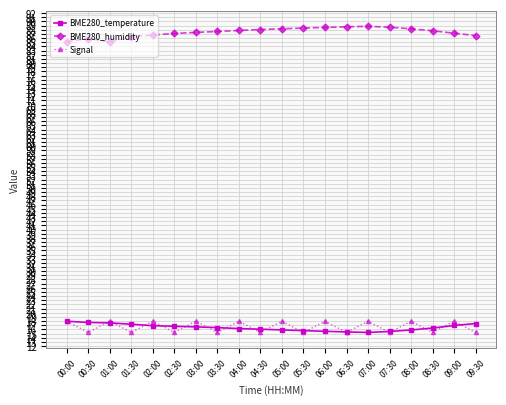

At how many categories does at least one series exceed 68?

20